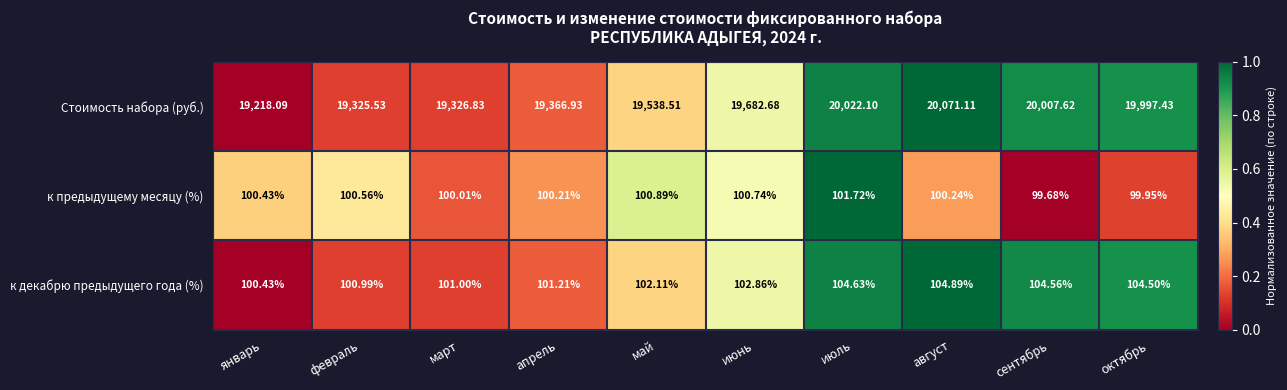

At which label does к предыдущему месяцу (%) first exceed 100?

январь